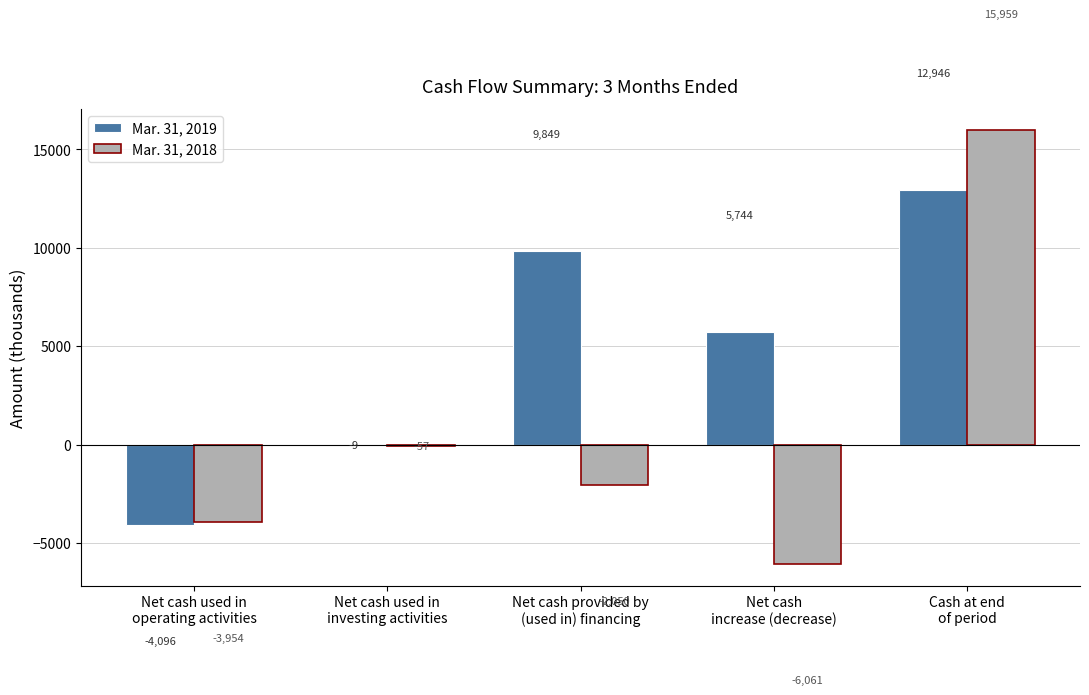

The Mar. 31, 2018 series shows -6061 at Net cash
increase (decrease). True or false?

True